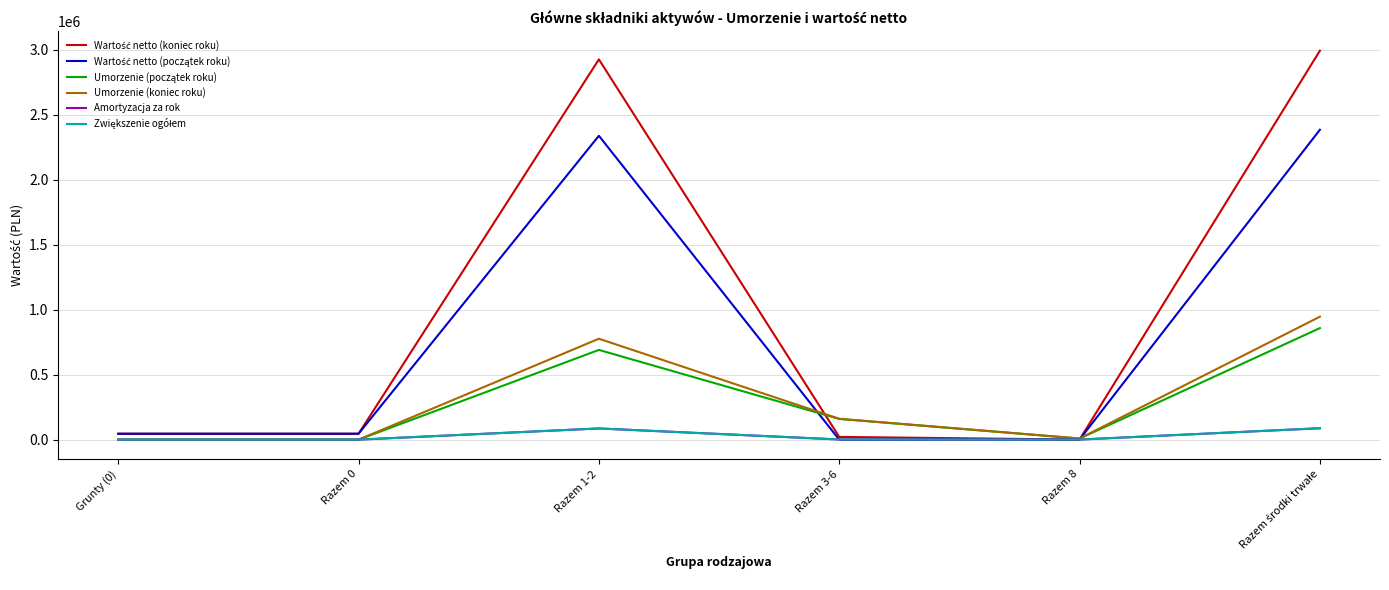

What is the difference between the highest and lowest values at Razem 0?

45491.0